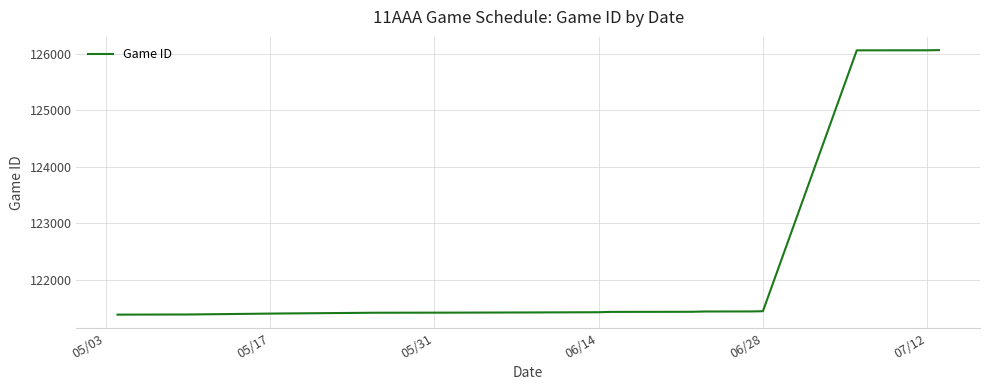

What is the maximum value shown in the chart?

126060